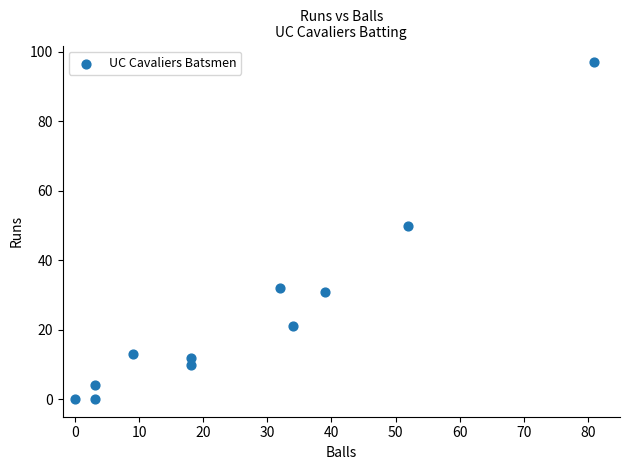

What is the range of Y values (max minus min)?

97